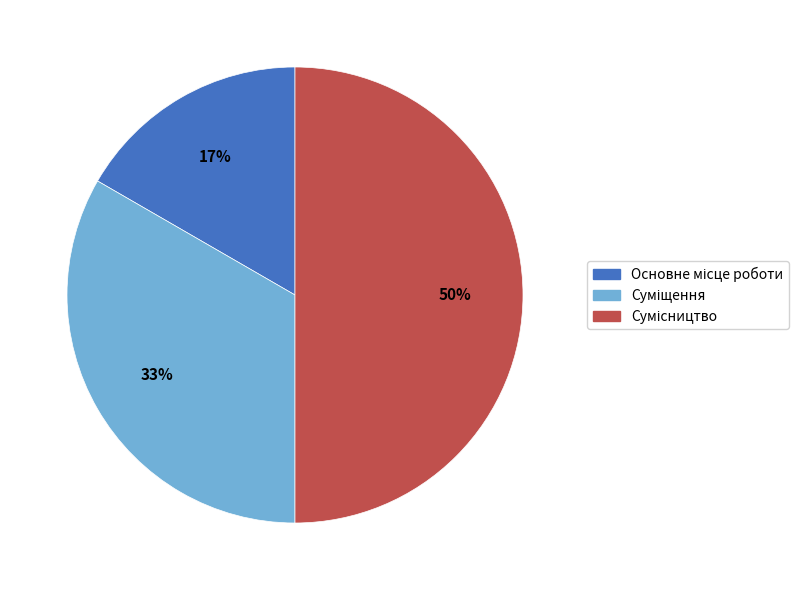

To the nearest percent, what is the average slice percentage?

33%